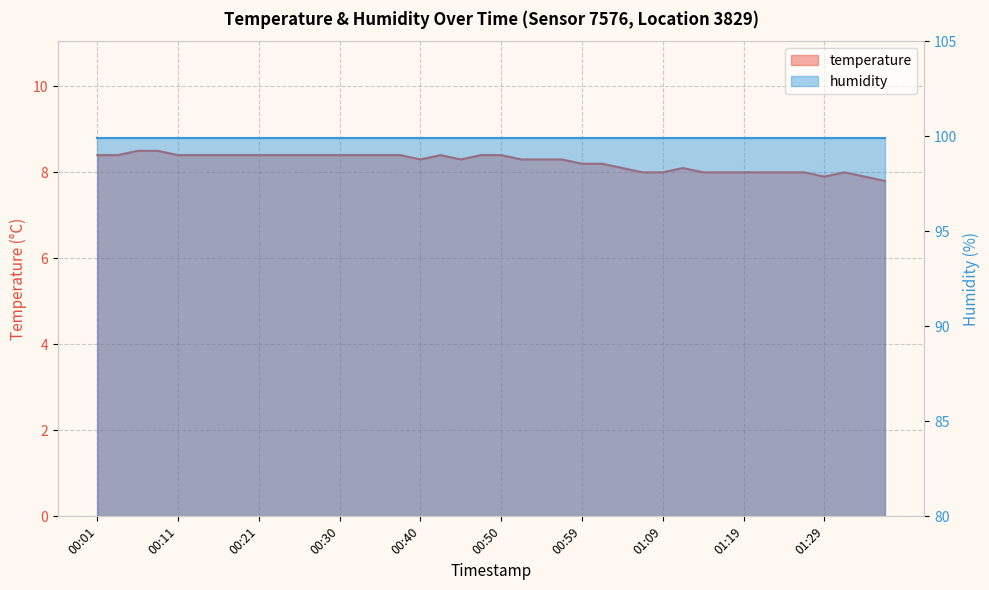

List the labels in order of value, smallest first.

01:36, 01:29, 01:34, 01:07, 01:09, 01:14, 01:16, 01:19, 01:21, 01:24, 01:26, 01:31, 01:04, 01:12, 00:59, 01:02, 00:40, 00:45, 00:52, 00:55, 00:57, 00:01, 00:03, 00:11, 00:13, 00:16, 00:18, 00:21, 00:23, 00:25, 00:28, 00:30, 00:33, 00:35, 00:38, 00:42, 00:47, 00:50, 00:06, 00:08